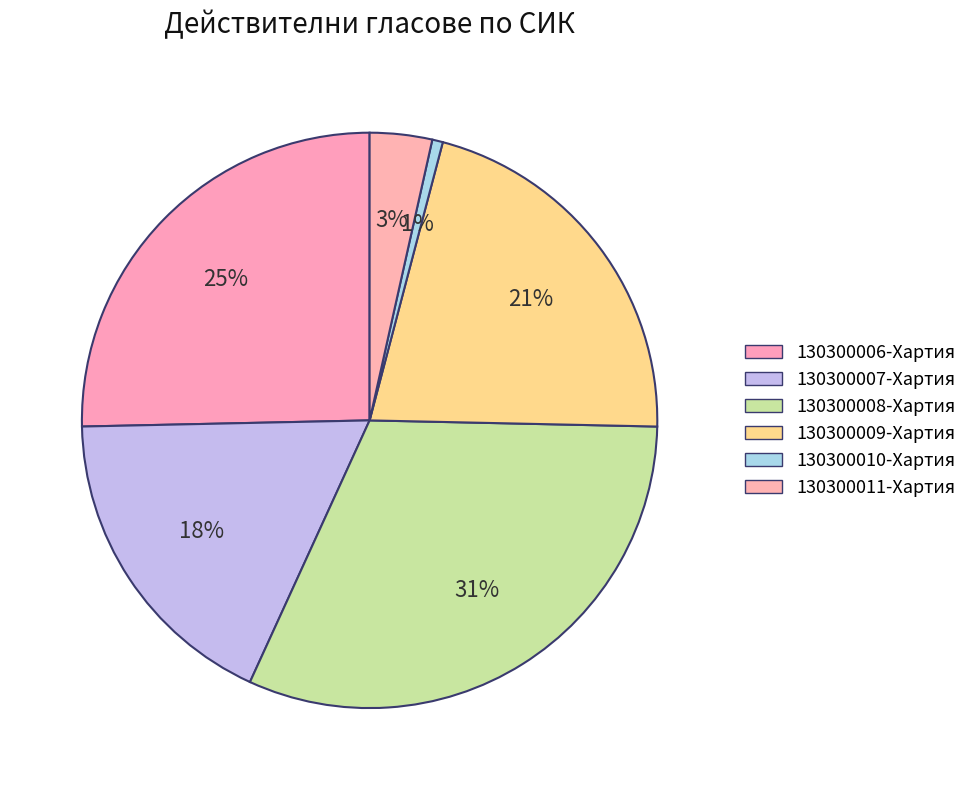

To the nearest percent, what is the combined percentage of 130300008-Хартия and 130300010-Хартия?

32%